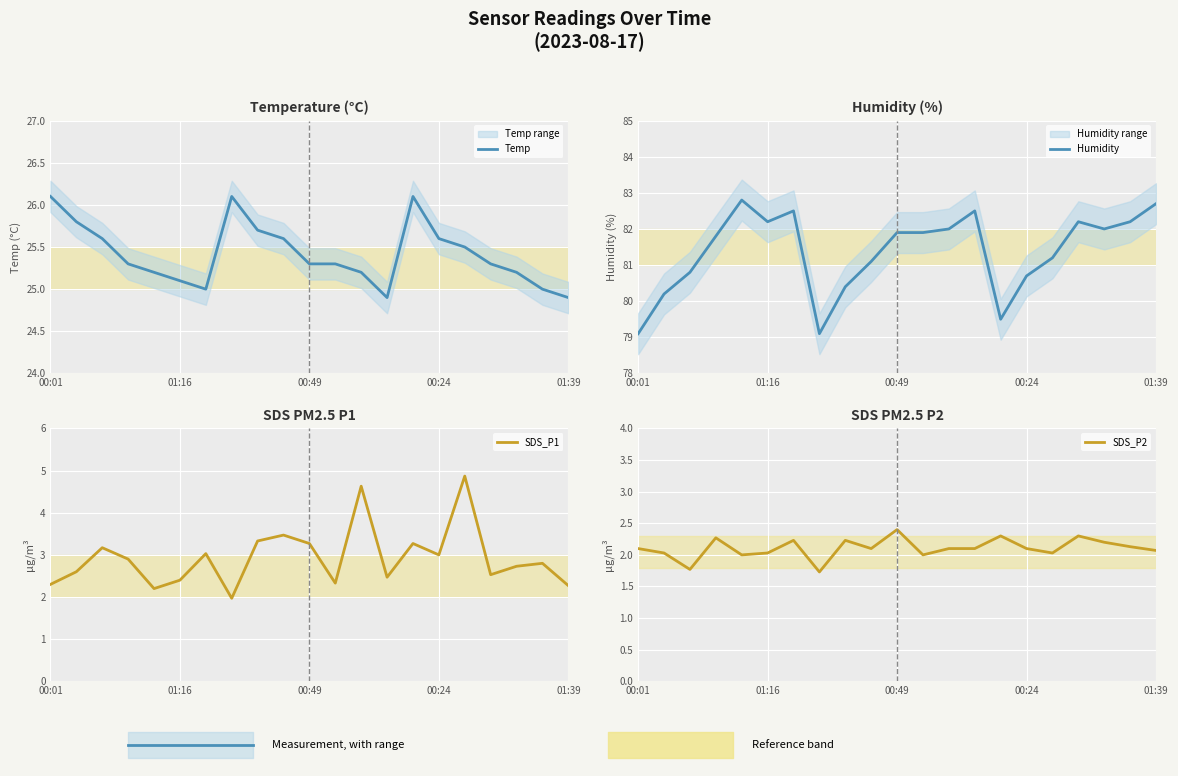

What is the label of the 21st point from the right?

00:01